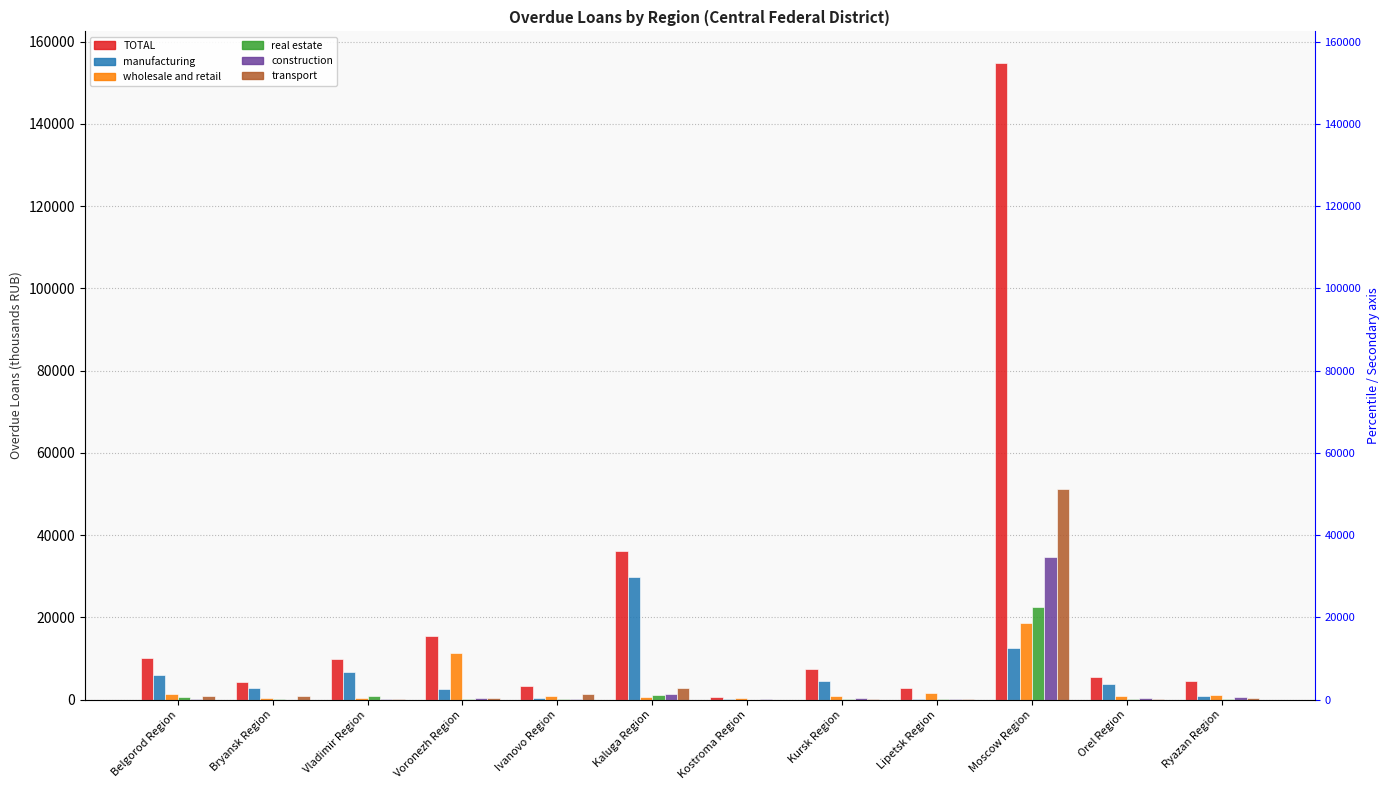

The construction series shows 181 at Ivanovo Region. True or false?

True